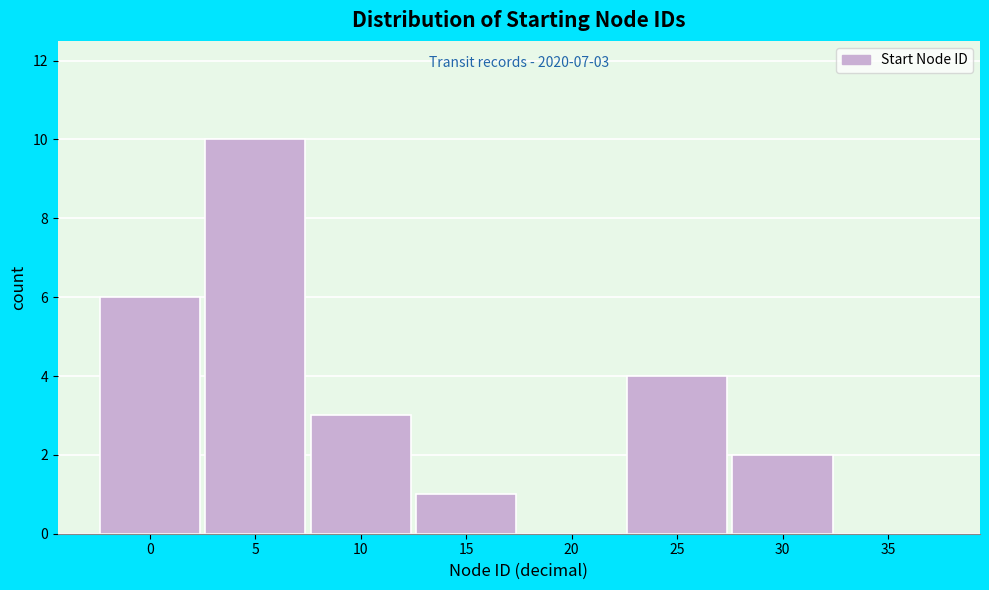

Reading left to right, extract all data points from this chart.

0=6	5=10	10=3	15=1	20=0	25=4	30=2	35=0